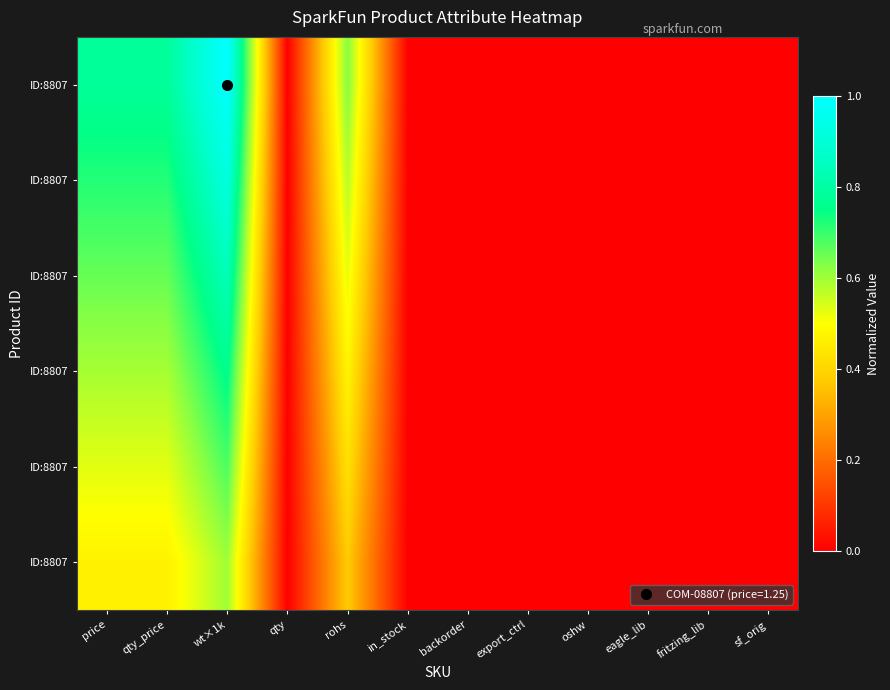

What is the maximum value shown in the chart?

1.0